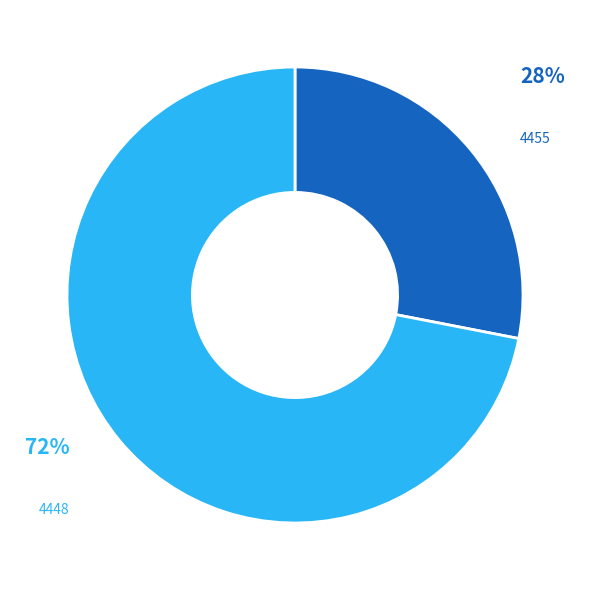

Rank the categories by value from highest to lowest.

4448, 4455